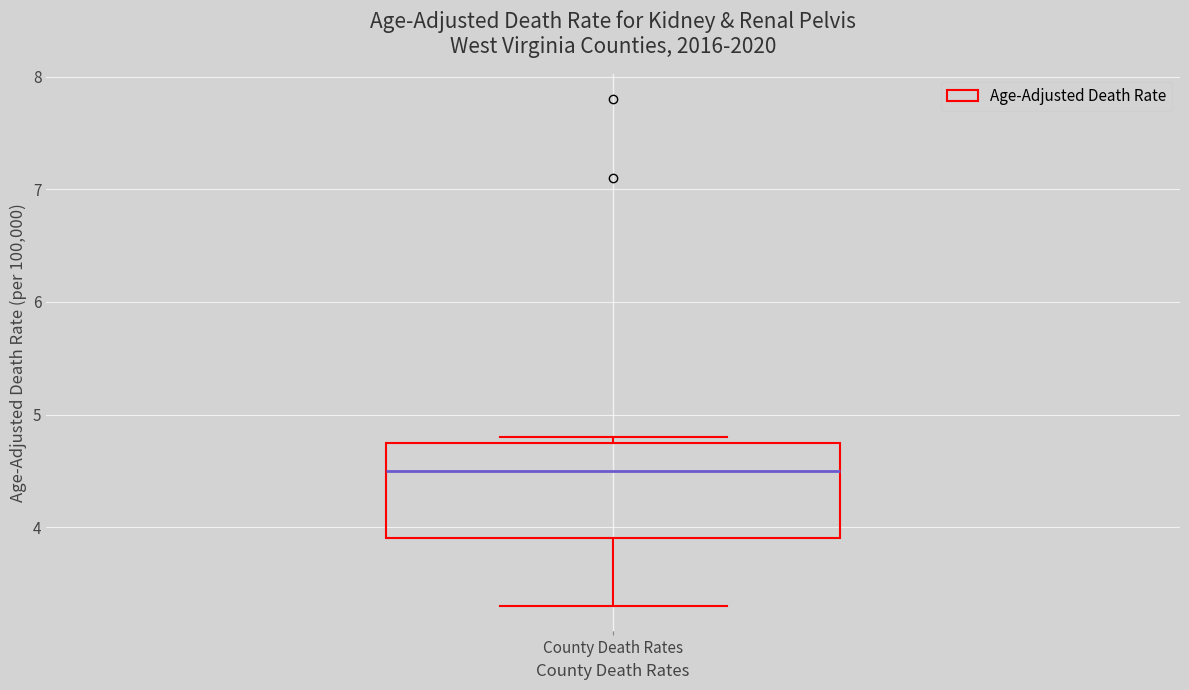

Read this box plot against the y-axis: the position of the median line, the range covered by the box, and the ends of both whiskers. The values are not printed on the chart, so give them approximately, as read against the axis.

median 4.5, box 3.9 to 4.8, whiskers 3.3 to 4.8 (just above the box's upper edge)